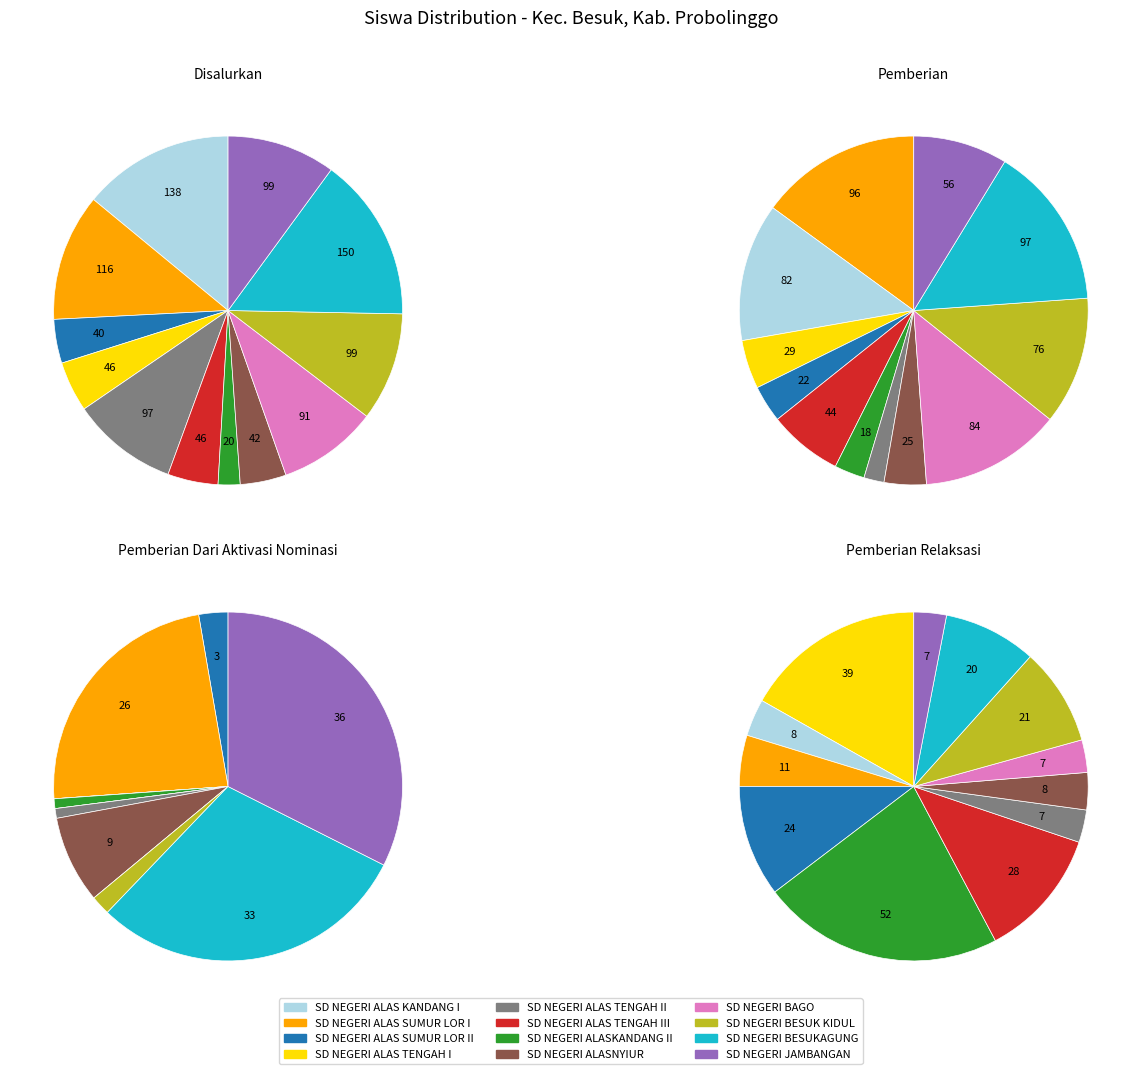

Rank the series by their maximum value, from highest to lowest.

Disalurkan, Pemberian, Pemberian Relaksasi, Pemberian Dari Aktivasi Nominasi